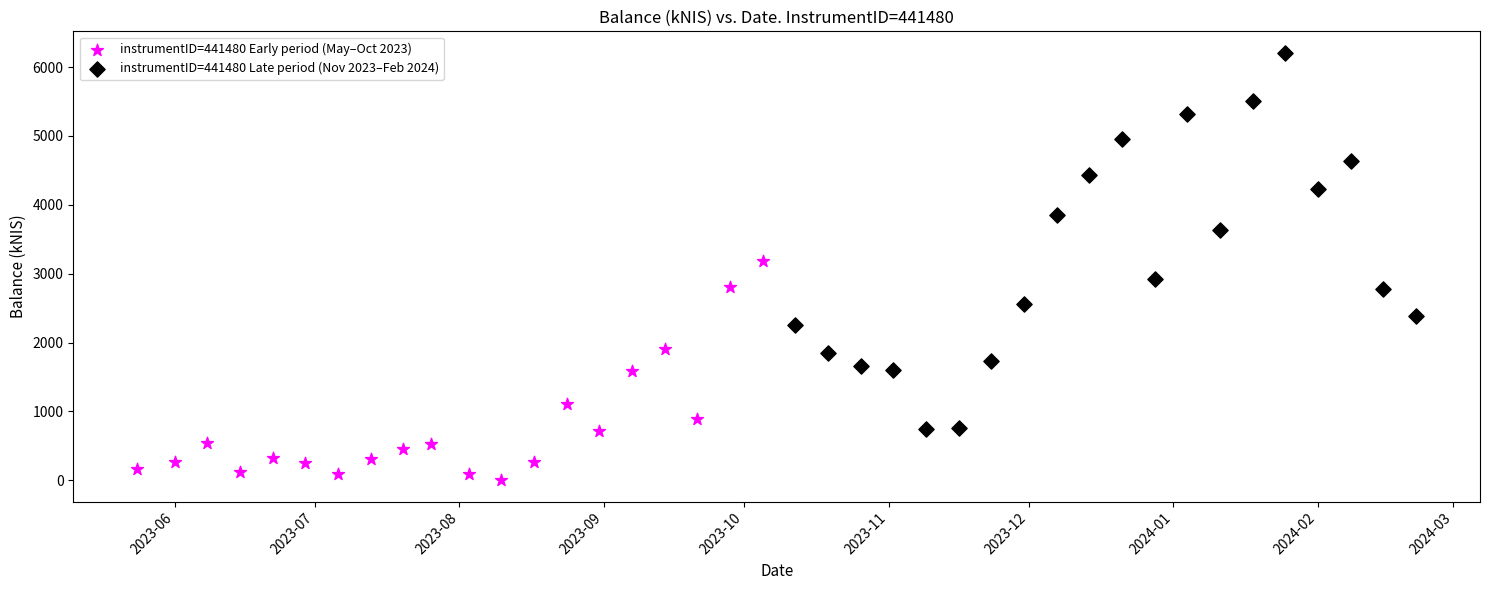

Which series contains the highest Y value?

instrumentID=441480 Late period (Nov 2023–Feb 2024)